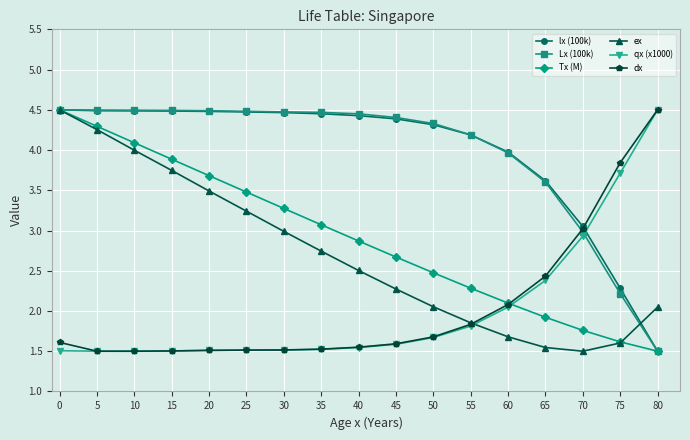

The value of ex at 25 is 4.3. True or false?

False